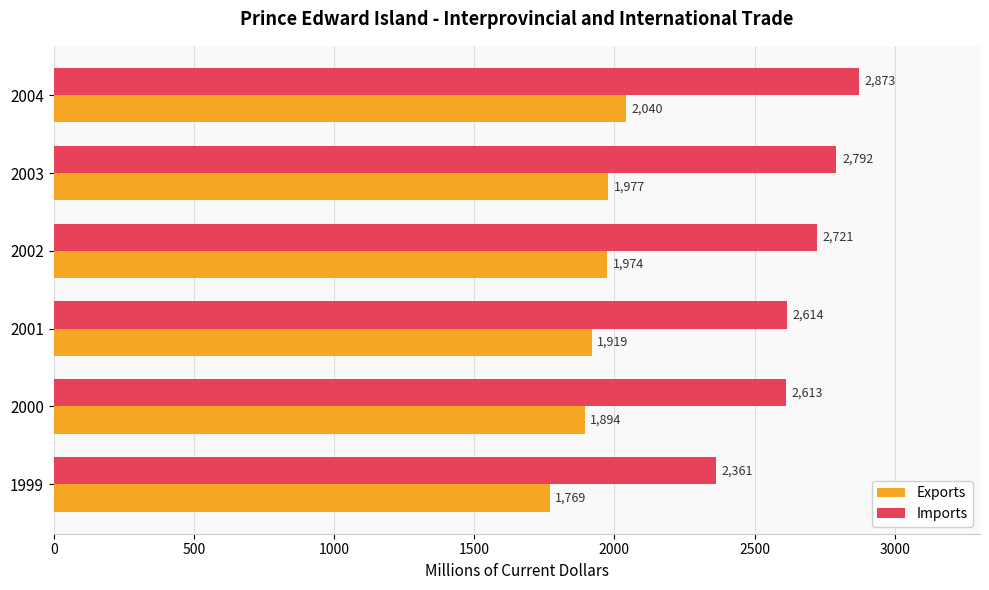

How many distinct data groups are displayed?

2